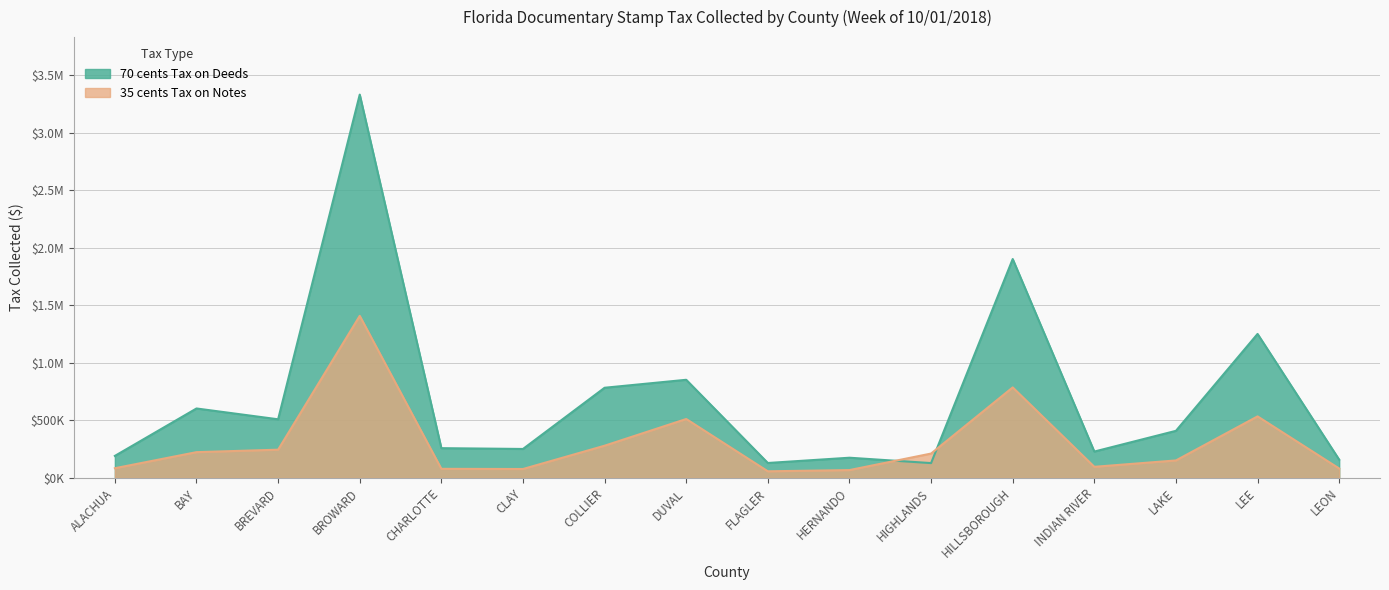

Which series has the largest total across all categories?

70 cents Tax on Deeds